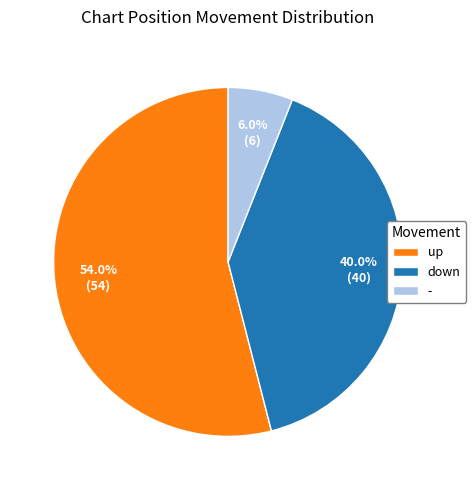

How many slices are in this pie chart?

3